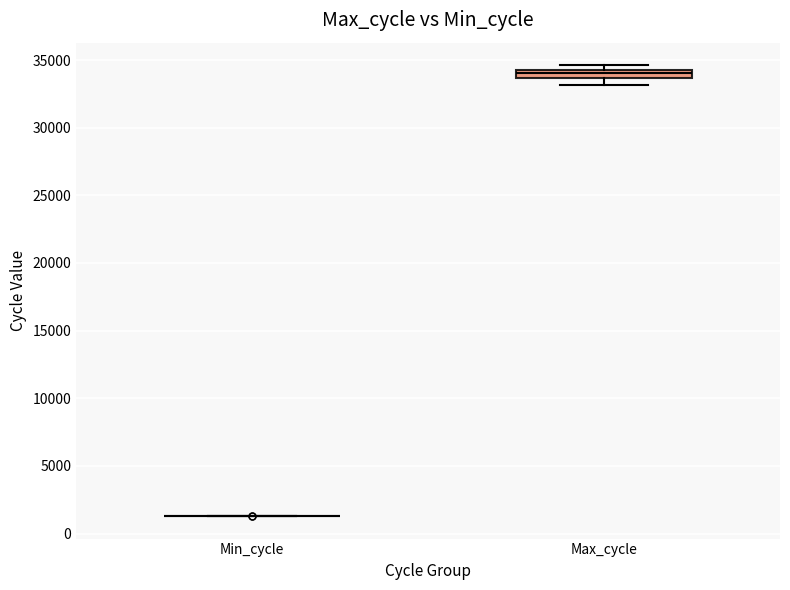

Which box is the tallest, from its lower edge to its upper edge?

Max_cycle